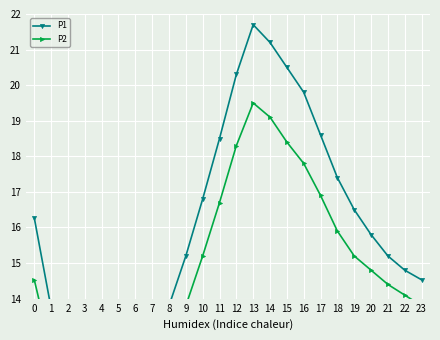

Which series changed the most between 13 and 17?

P1